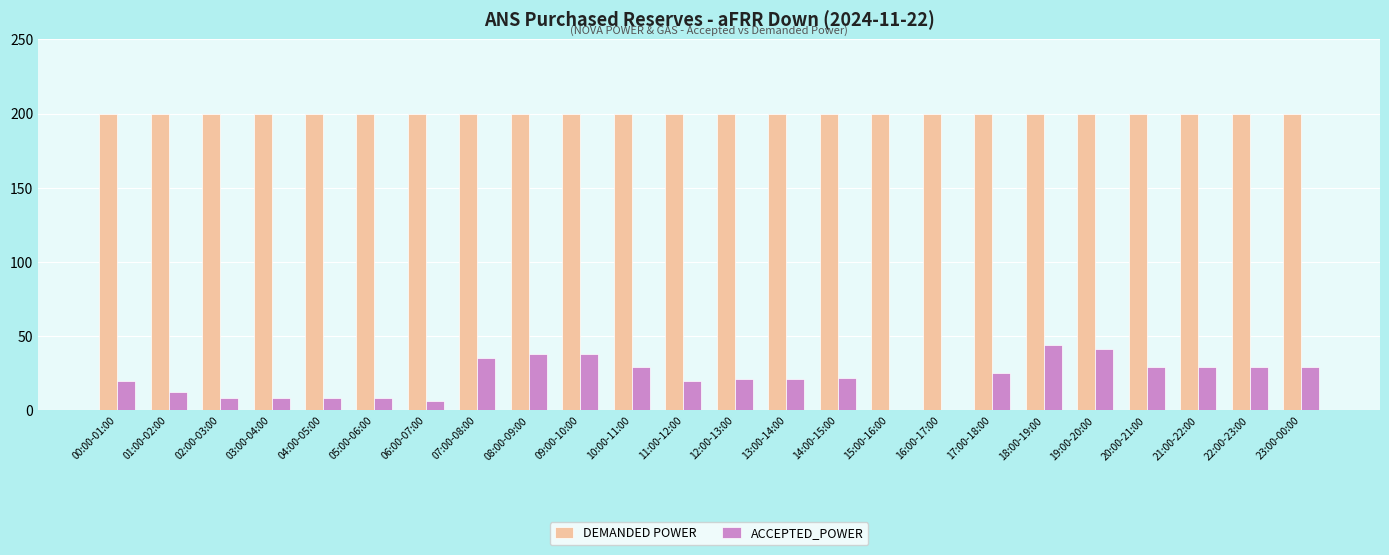

Are the bars grouped side by side (vs. stacked)?

Yes